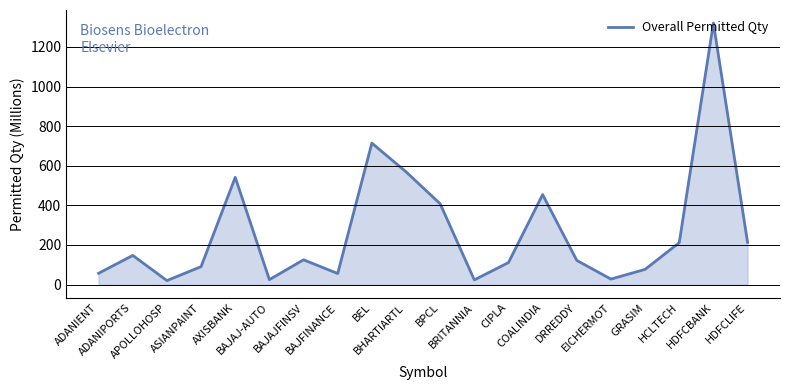

What position from the left is AXISBANK?

5